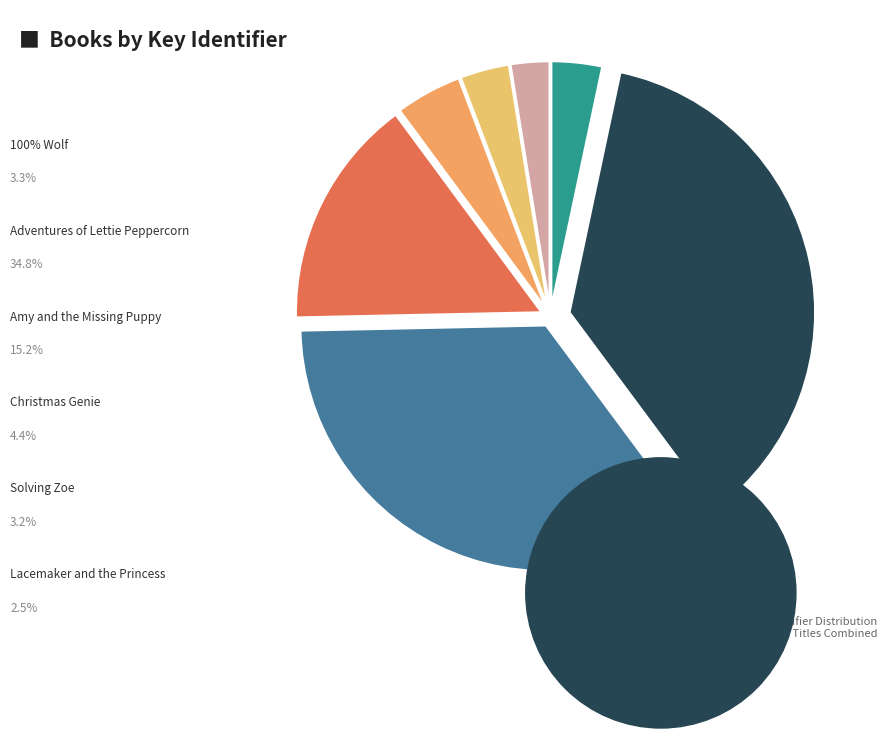

Which slice is the largest?

First Last Day